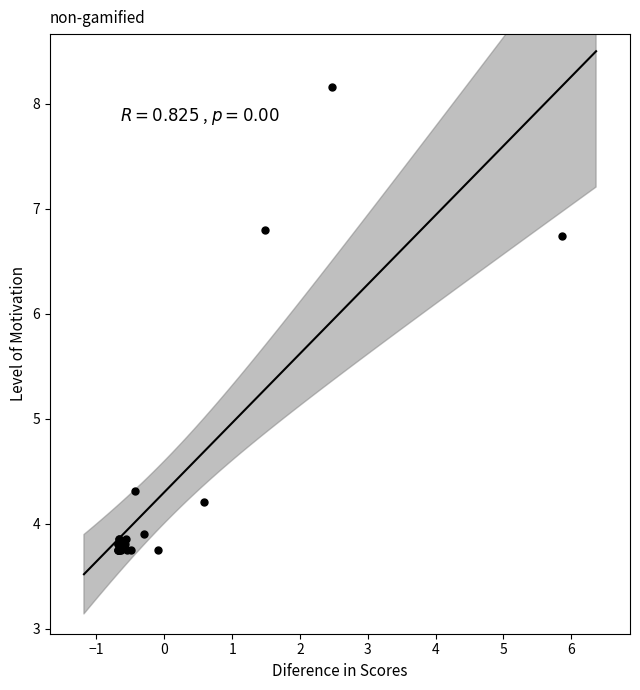

What Y value in the scatter plot is closest to 5?

4.3